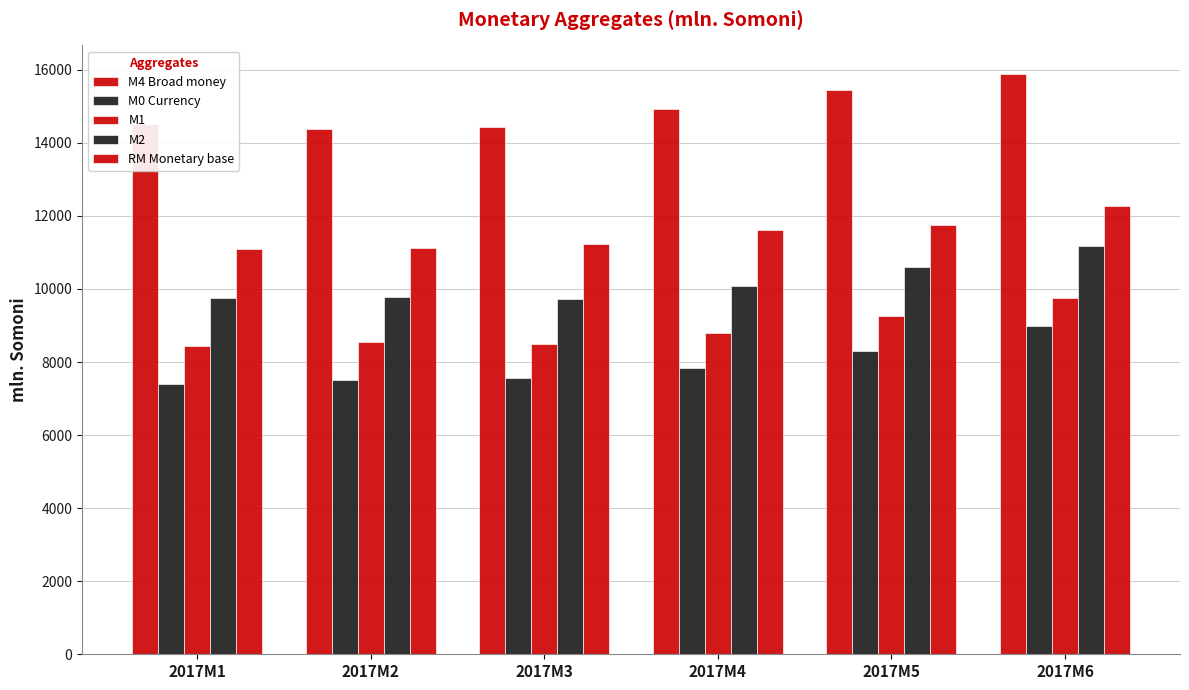

What is the value of the RM Monetary base bar at the 1st from the left?

11082.9